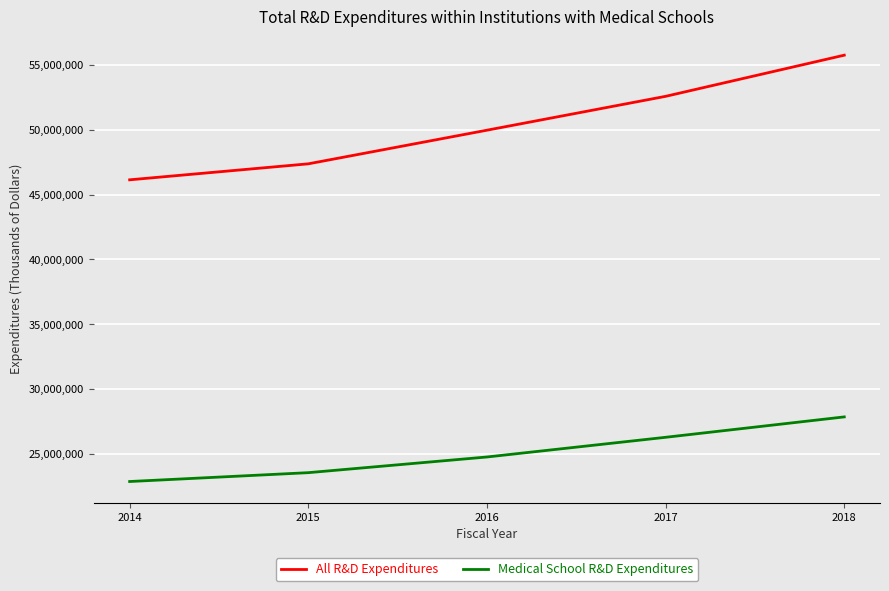

True or false: All R&D Expenditures has a value of 20120432 at 2015.

False